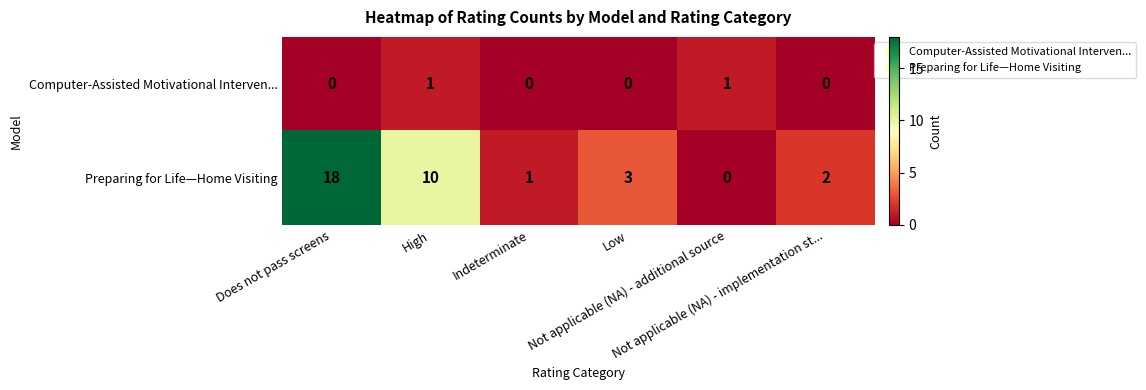

What is the difference between the maximum and minimum values in the Preparing for Life—Home Visiting series?

18